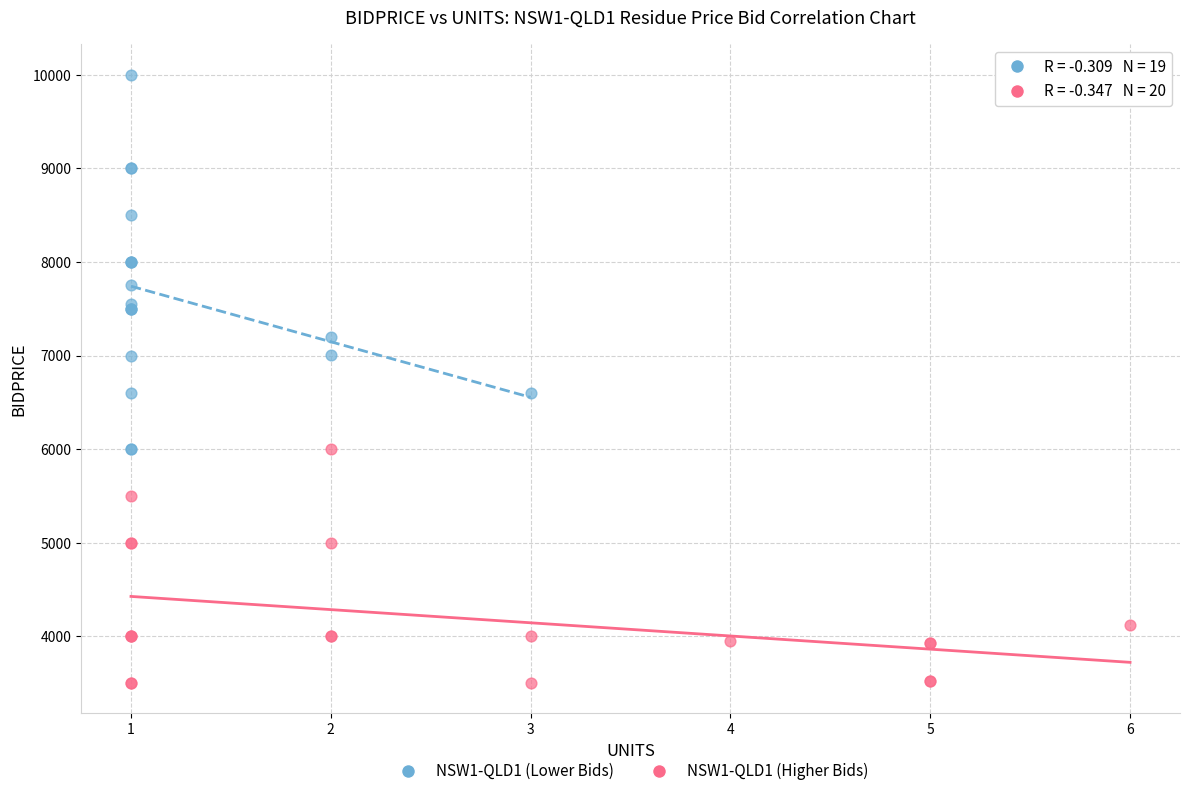

What are all the series names shown in the legend?

NSW1-QLD1 (Lower Bids), NSW1-QLD1 (Higher Bids)